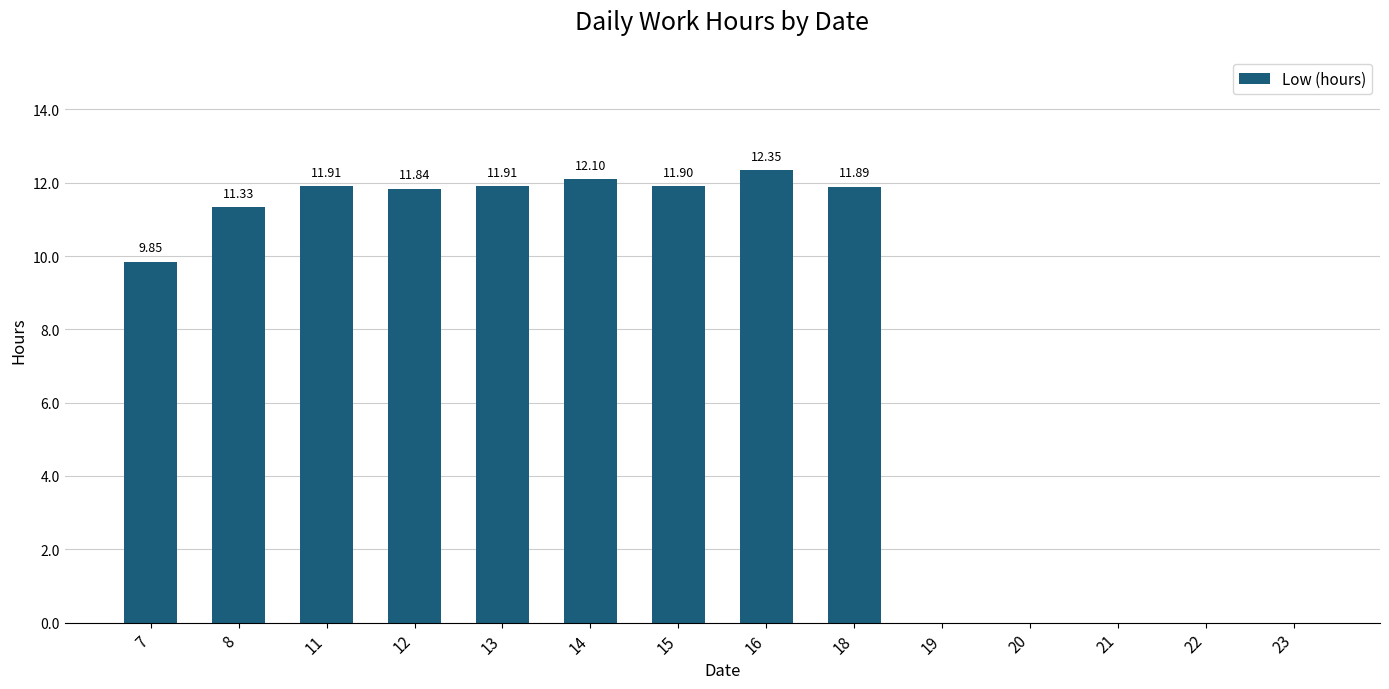

Which has a higher value, 19 or 12?

12